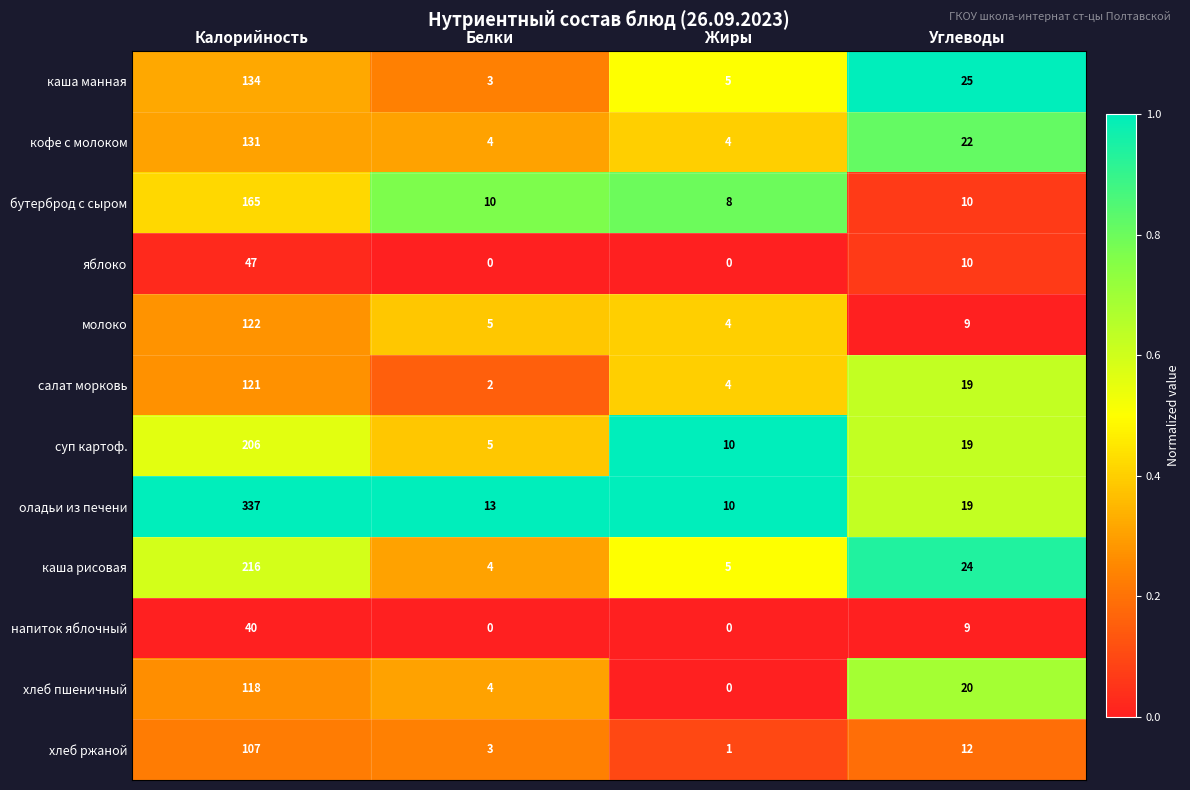

What is the spread (max minus min) of values at Углеводы?

16